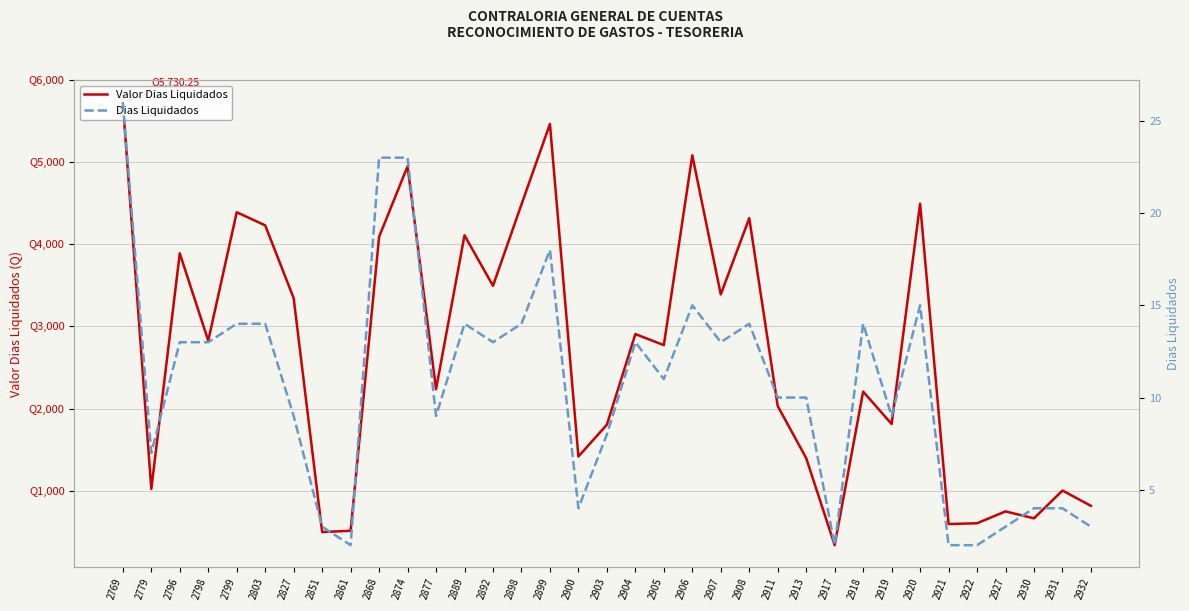

Which label corresponds to the largest value in the chart?

2769